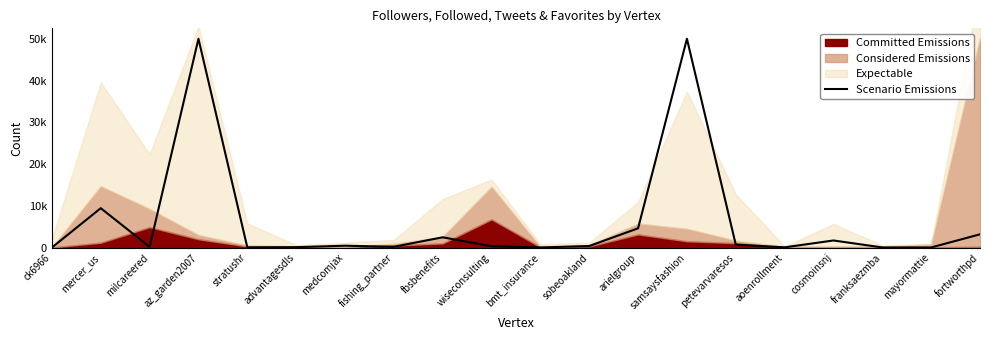

Reading left to right, extract all data points from this chart.

5	9421	154	50000	46	88	436	175	2448	299	19	357	4601	50000	700	45	1684	21	13	3163